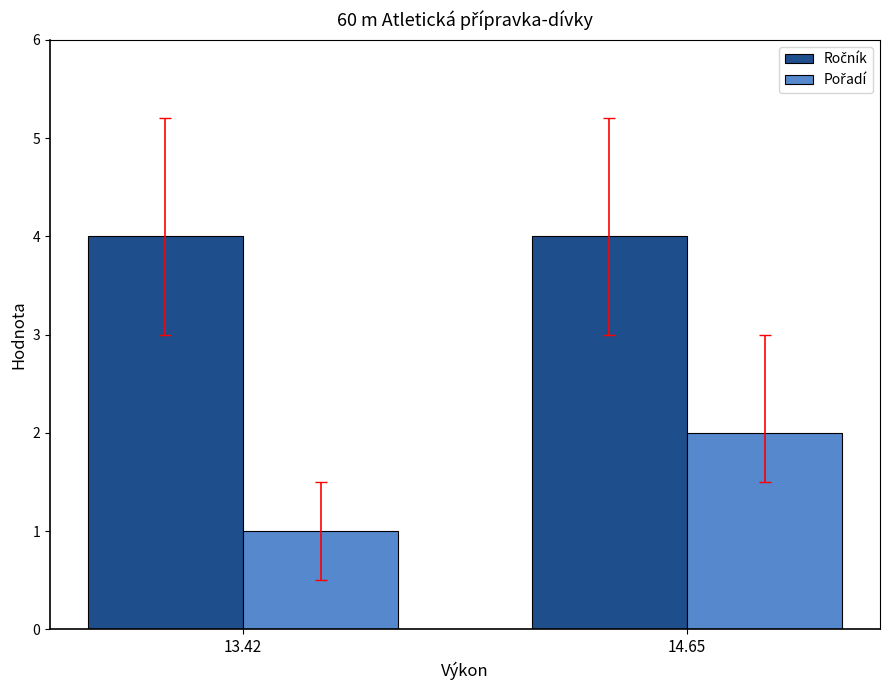

At which category is the sum across all series the highest?

14.65